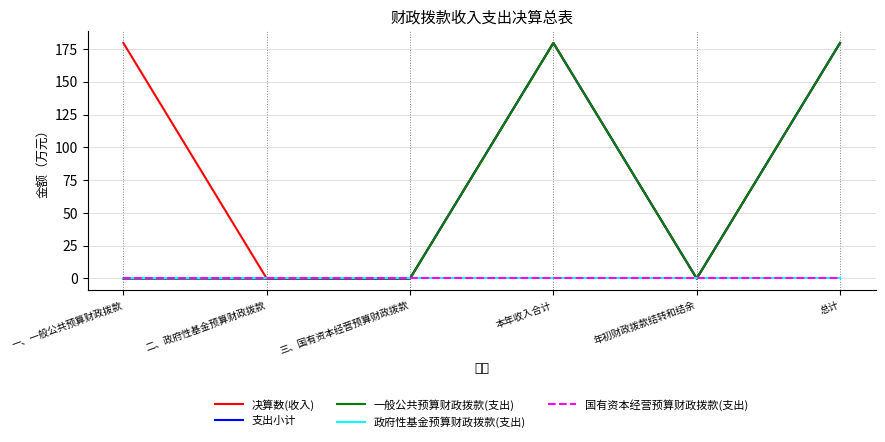

True or false: 政府性基金预算财政拨款(支出) and 国有资本经营预算财政拨款(支出) intersect in this chart.

False